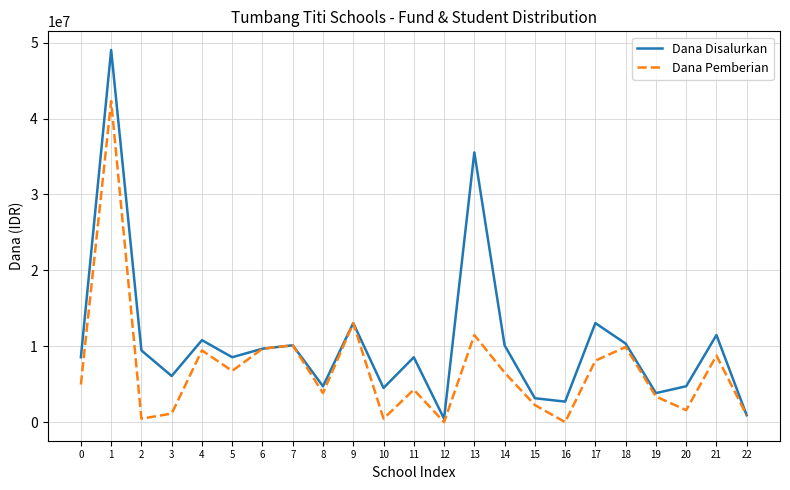

What is the greatest value displayed?

49050000